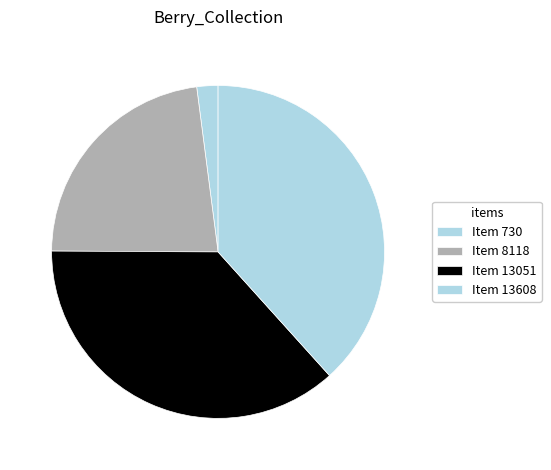

To the nearest percent, what is the difference between the Item 13051 and Item 13608 slice percentages?

2%